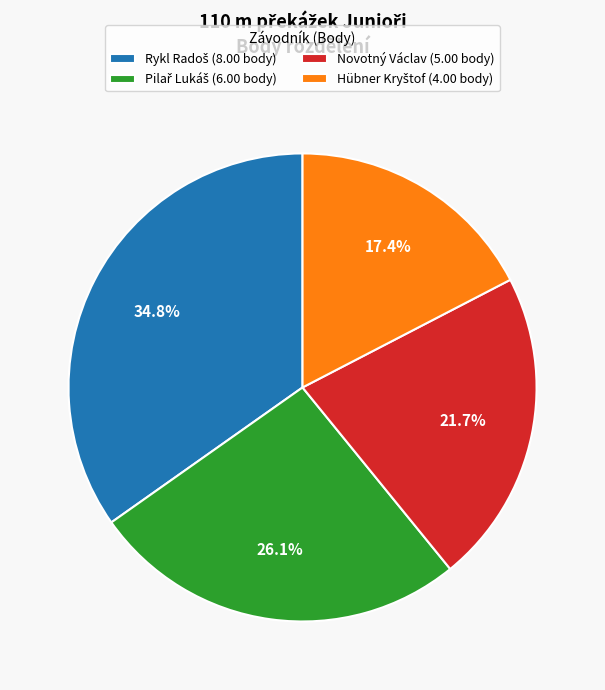

How much of the chart is everything except Novotný Václav (5.00 body)?

78.3%